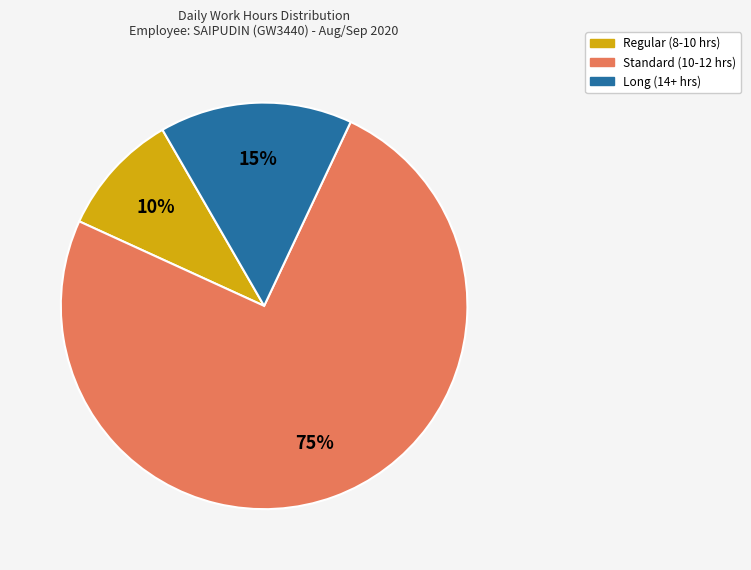

To the nearest percent, what is the difference between the largest and smallest slice percentages?

65%